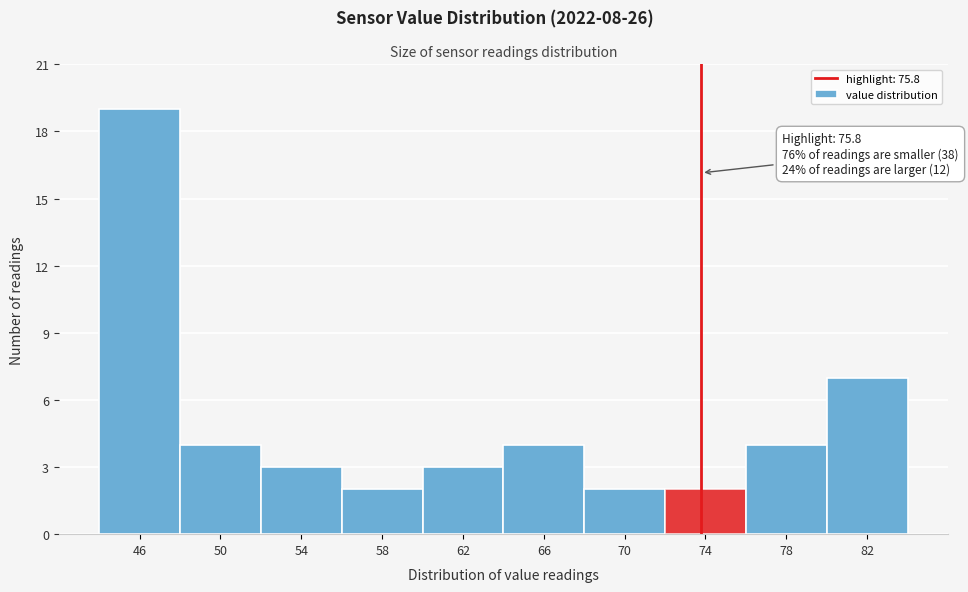

Reading left to right, transcribe all the data shown in this chart.

46=19	50=4	54=3	58=2	62=3	66=4	70=2	74=2	78=4	82=7